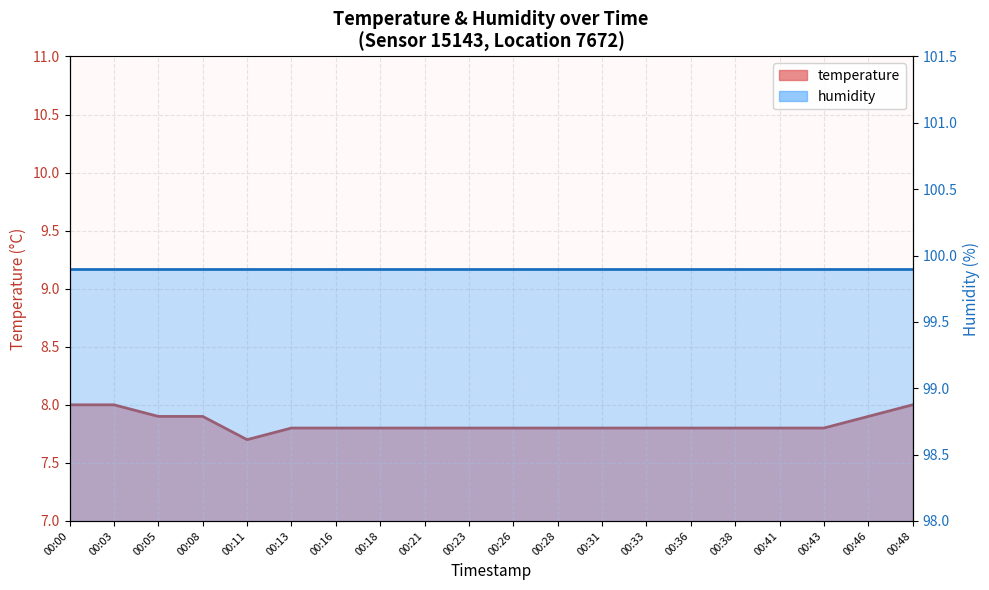

Approximately how many times larger is the value at 00:18 compared to 00:43?

1.0